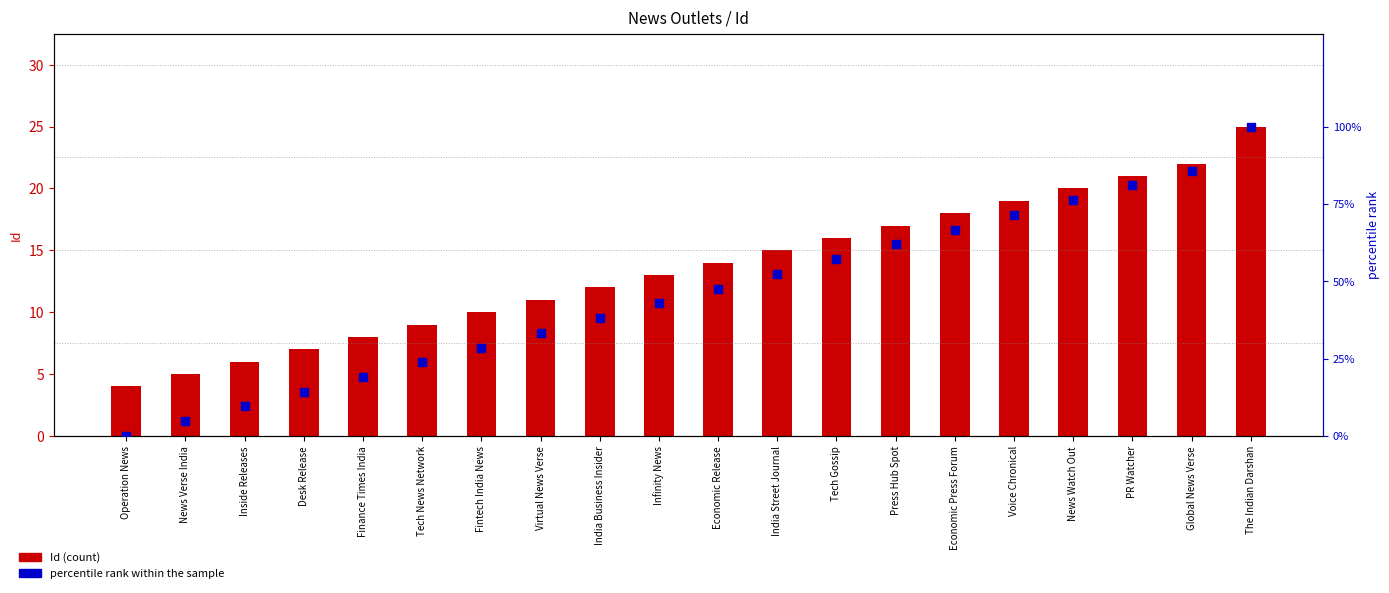

What are all the series names shown in the legend?

Id, percentile rank within the sample